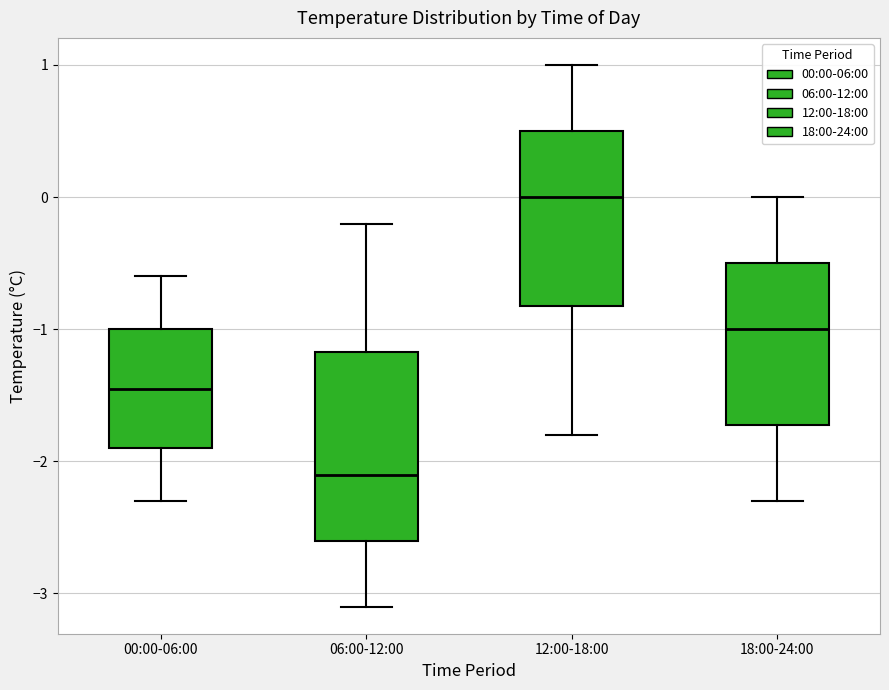

Reading left to right, transcribe this box plot: for each box, give where its median line is, the range the box spans, and where its two whiskers end, as read against the y-axis. The values are not printed on the chart, so give them approximately, as read against the axis.

00:00-06:00: median -1.4, box -1.9 to -1.0, whiskers -2.3 to -0.6
06:00-12:00: median -2.1, box -2.6 to -1.2, whiskers -3.1 to -0.2
12:00-18:00: median 0.0, box -0.8 to 0.5, whiskers -1.8 to 1.0
18:00-24:00: median -1.0, box -1.7 to -0.5, whiskers -2.3 to 0.0